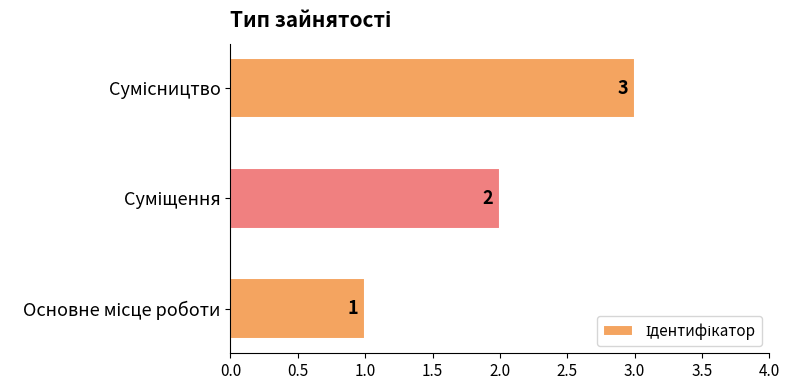

What is the average value?

2